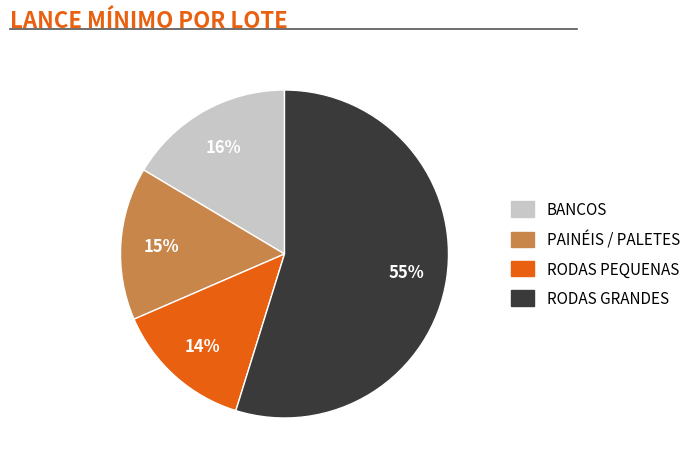

To the nearest percent, what is the difference between the largest and smallest slice percentages?

41%